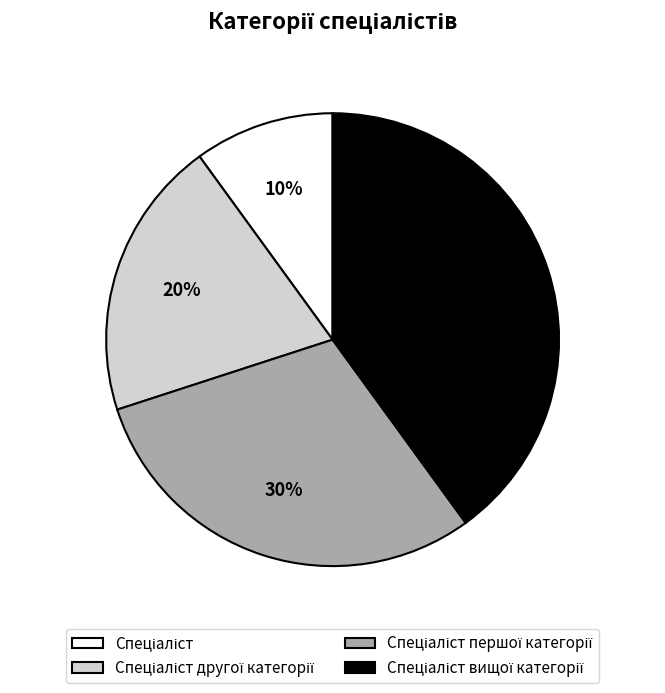

To the nearest percent, what is the difference between the largest and smallest slice percentages?

30%